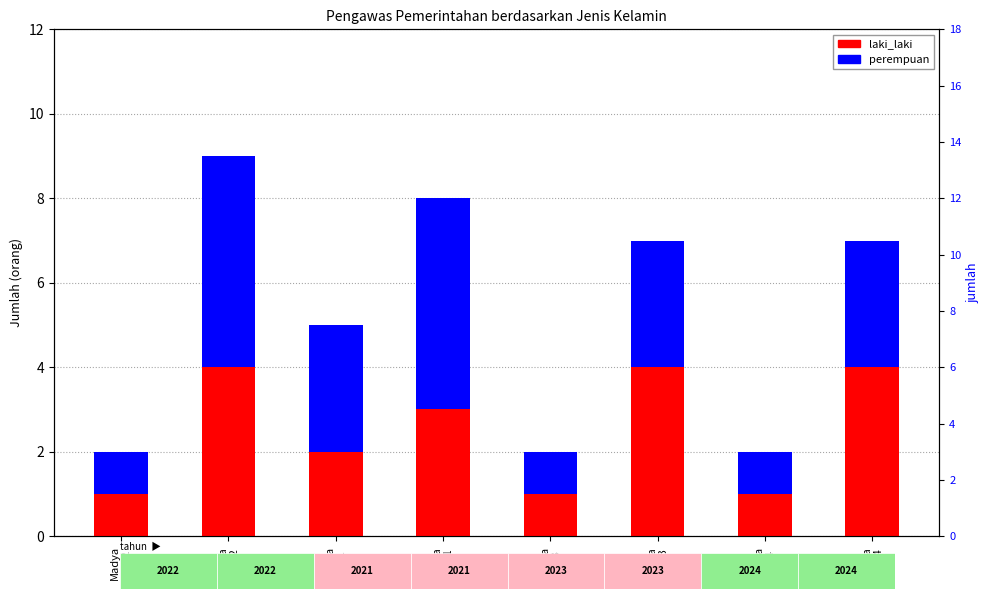

Which category has the highest value across all series?

Muda
2022